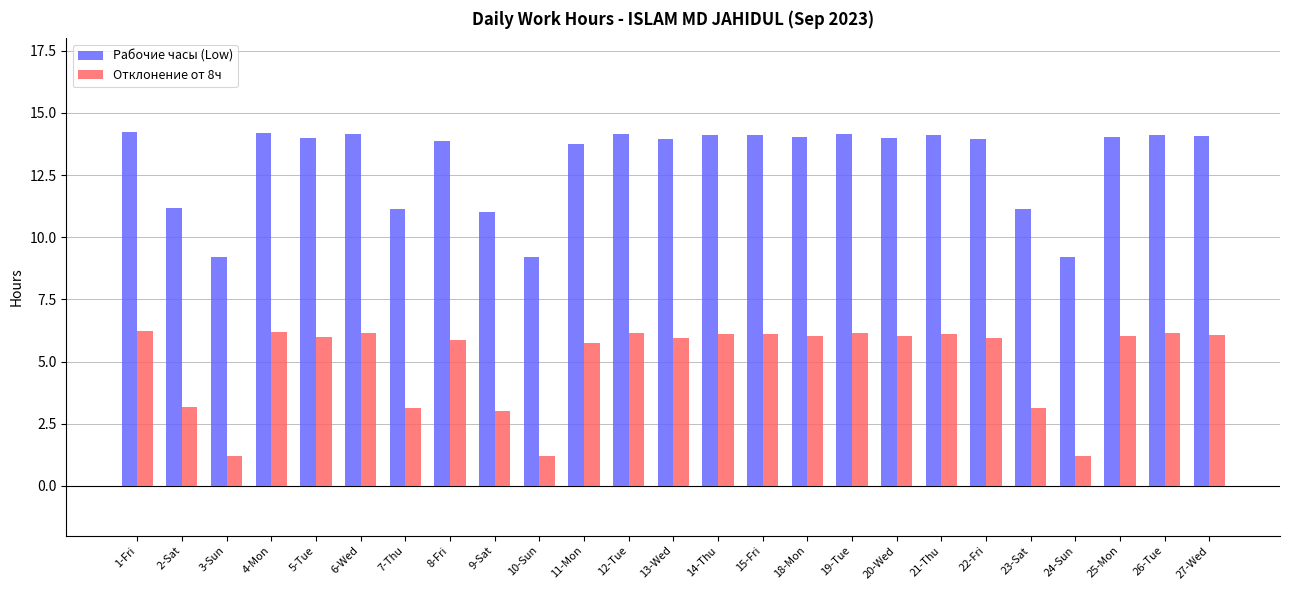

What is the difference between the maximum and second lowest values in the Отклонение от 8ч series?

5.0